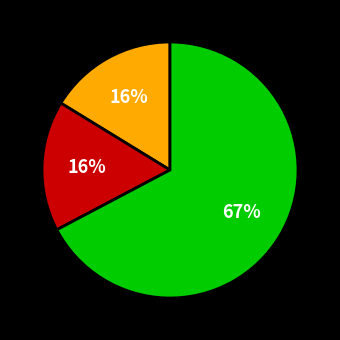

Does any single category account for the majority?

Yes